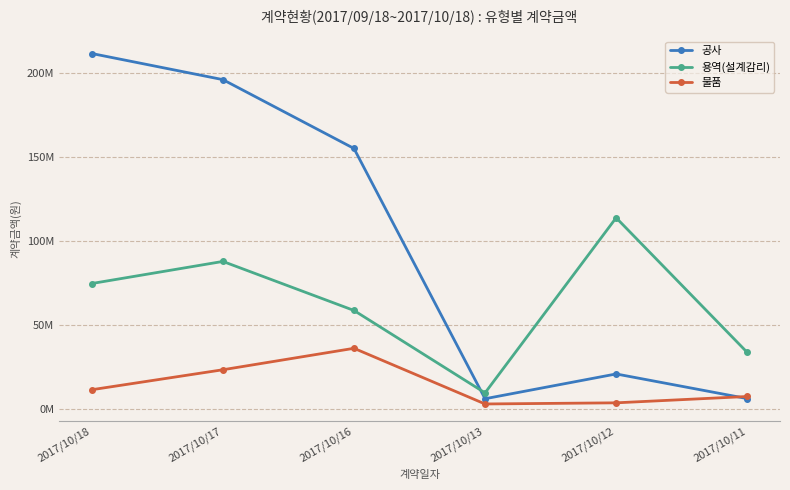

What value does the 공사 series have at 2017/10/11, to the nearest 10?

6300000